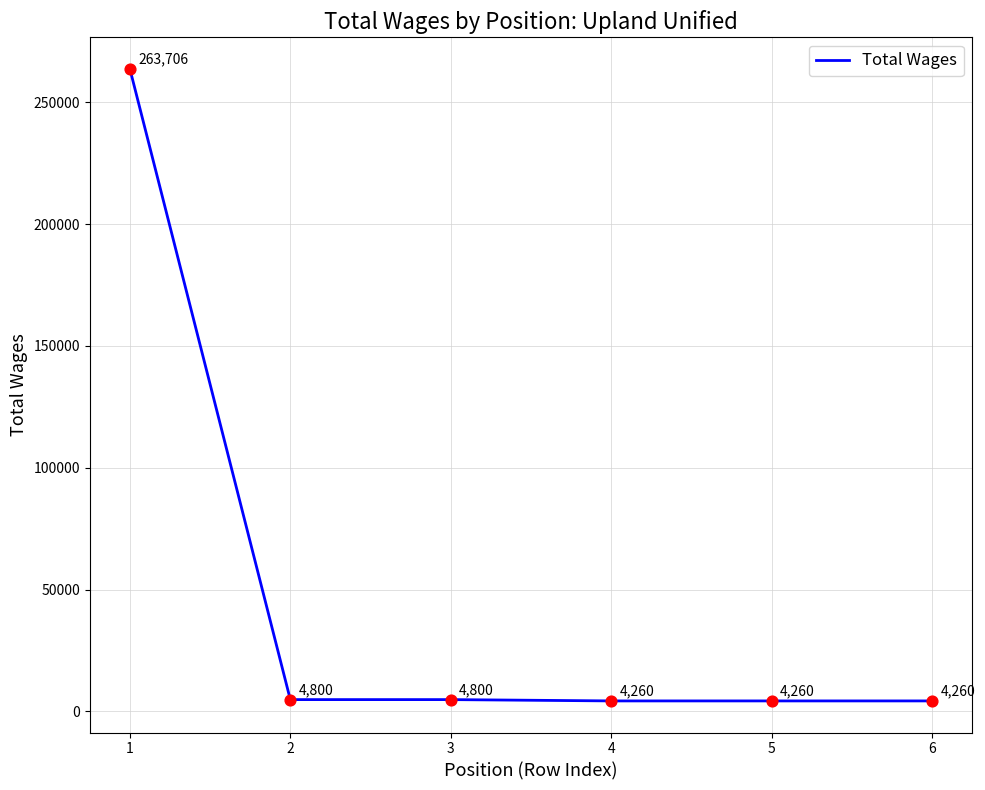

Approximately how many times larger is the value at 6 compared to 2?

0.9